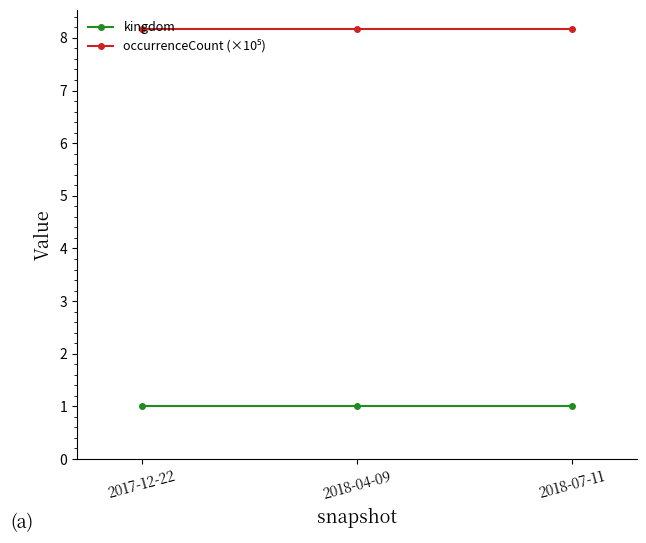

What is the label of the 1st point from the left?

2017-12-22